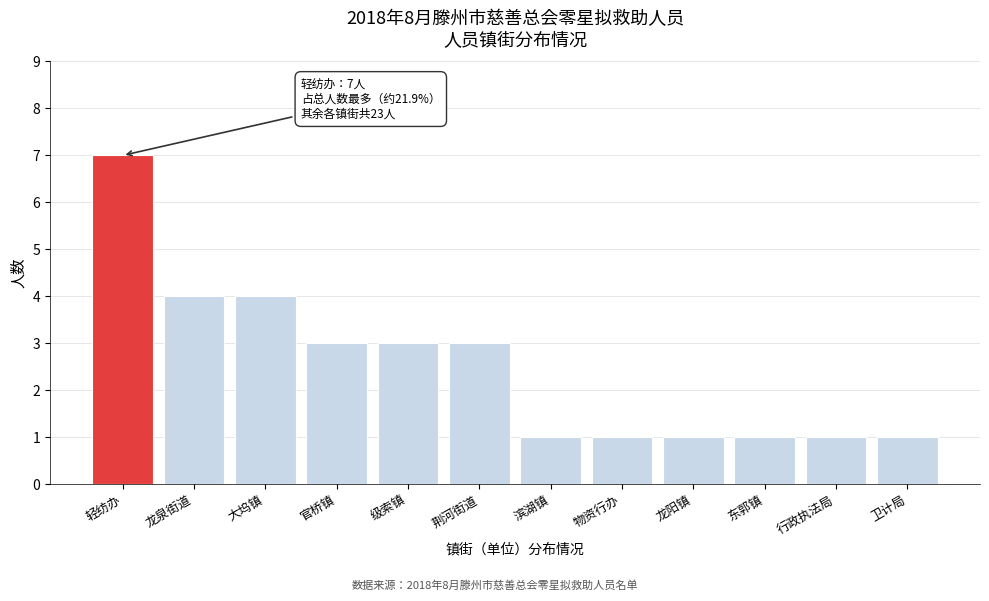

Reading left to right, what are all the values shown in this chart?

轻纺办=7	龙泉街道=4	大坞镇=4	官桥镇=3	级索镇=3	荆河街道=3	滨湖镇=1	物资行办=1	龙阳镇=1	东郭镇=1	行政执法局=1	卫计局=1